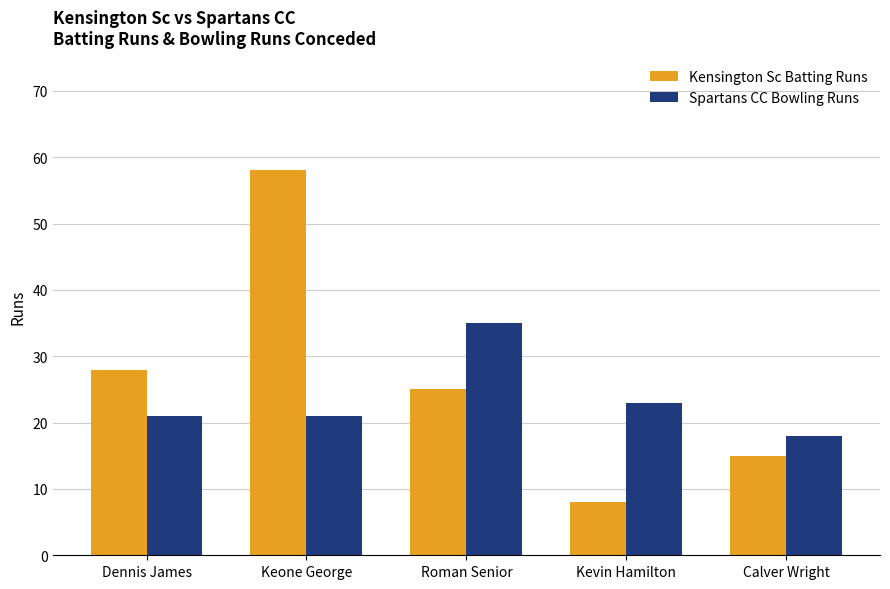

At which category is the sum across all series the highest?

Keone George